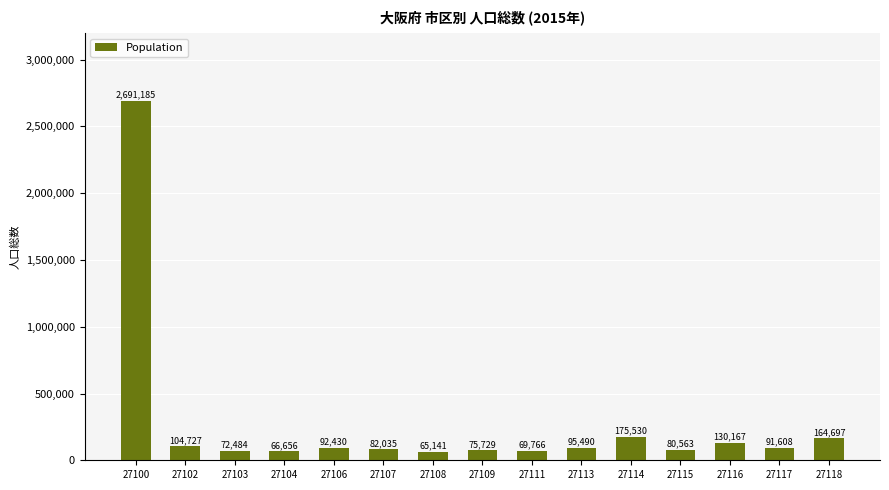

Which label corresponds to the smallest value in the chart?

27108